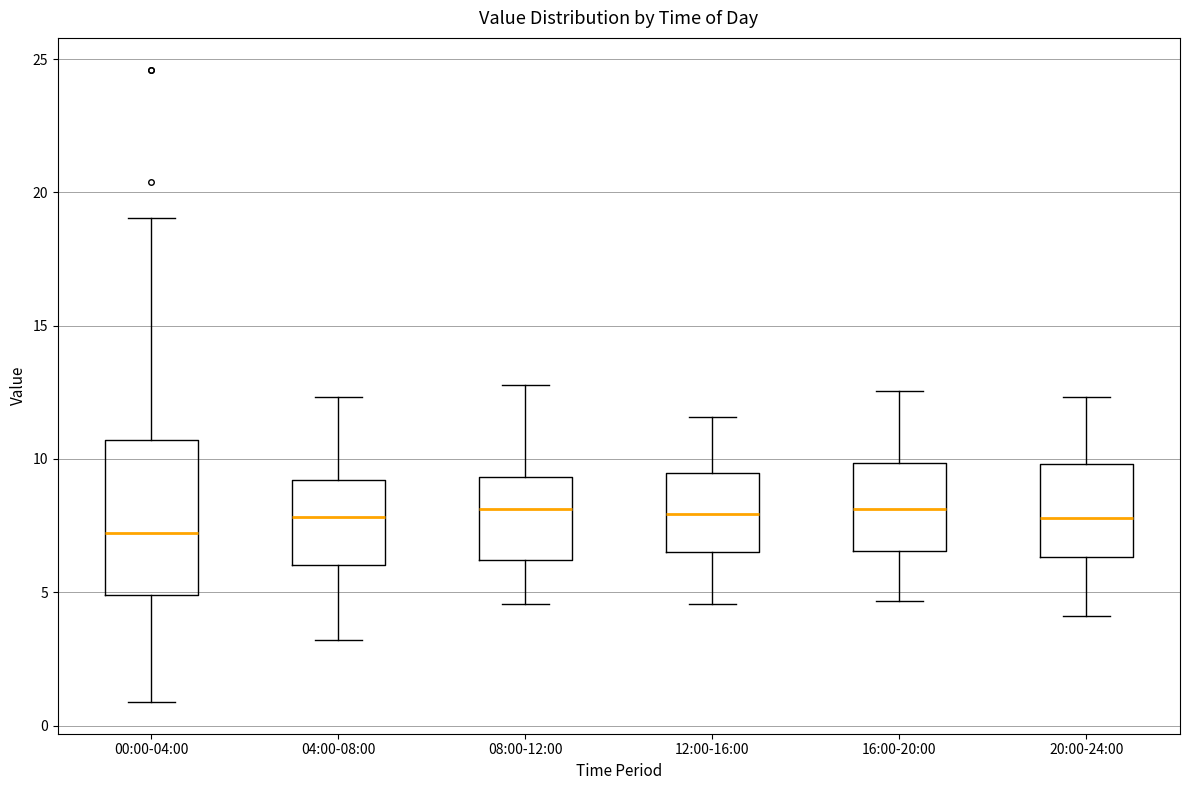

Reading left to right, transcribe this box plot: for each box, give where its median line is, the range the box spans, and where its two whiskers end, as read against the y-axis. The values are not printed on the chart, so give them approximately, as read against the axis.

00:00-04:00: median 7.0, box 5.0 to 10.5, whiskers 1.0 to 19.0
04:00-08:00: median 8.0, box 6.0 to 9.0, whiskers 3.0 to 12.5
08:00-12:00: median 8.0, box 6.0 to 9.5, whiskers 4.5 to 13.0
12:00-16:00: median 8.0, box 6.5 to 9.5, whiskers 4.5 to 11.5
16:00-20:00: median 8.0, box 6.5 to 10.0, whiskers 4.5 to 12.5
20:00-24:00: median 8.0, box 6.5 to 10.0, whiskers 4.0 to 12.5